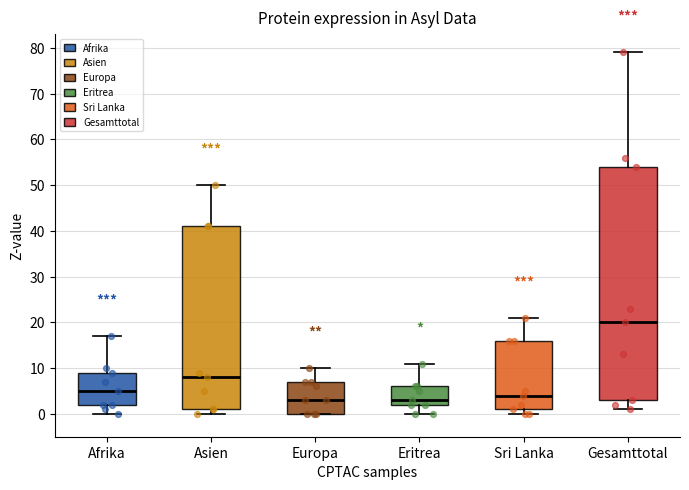

Reading left to right, transcribe this box plot: for each box, give where its median line is, the range the box spans, and where its two whiskers end, as read against the y-axis. The values are not printed on the chart, so give them approximately, as read against the axis.

Afrika: median 5, box 2 to 9, whiskers 0 to 17
Asien: median 8, box 1 to 41, whiskers 0 to 50
Europa: median 3, box 0 to 7, whiskers 0 to 10
Eritrea: median 3, box 2 to 6, whiskers 0 to 11
Sri Lanka: median 4, box 1 to 16, whiskers 0 to 21
Gesamttotal: median 20, box 3 to 54, whiskers 1 to 79